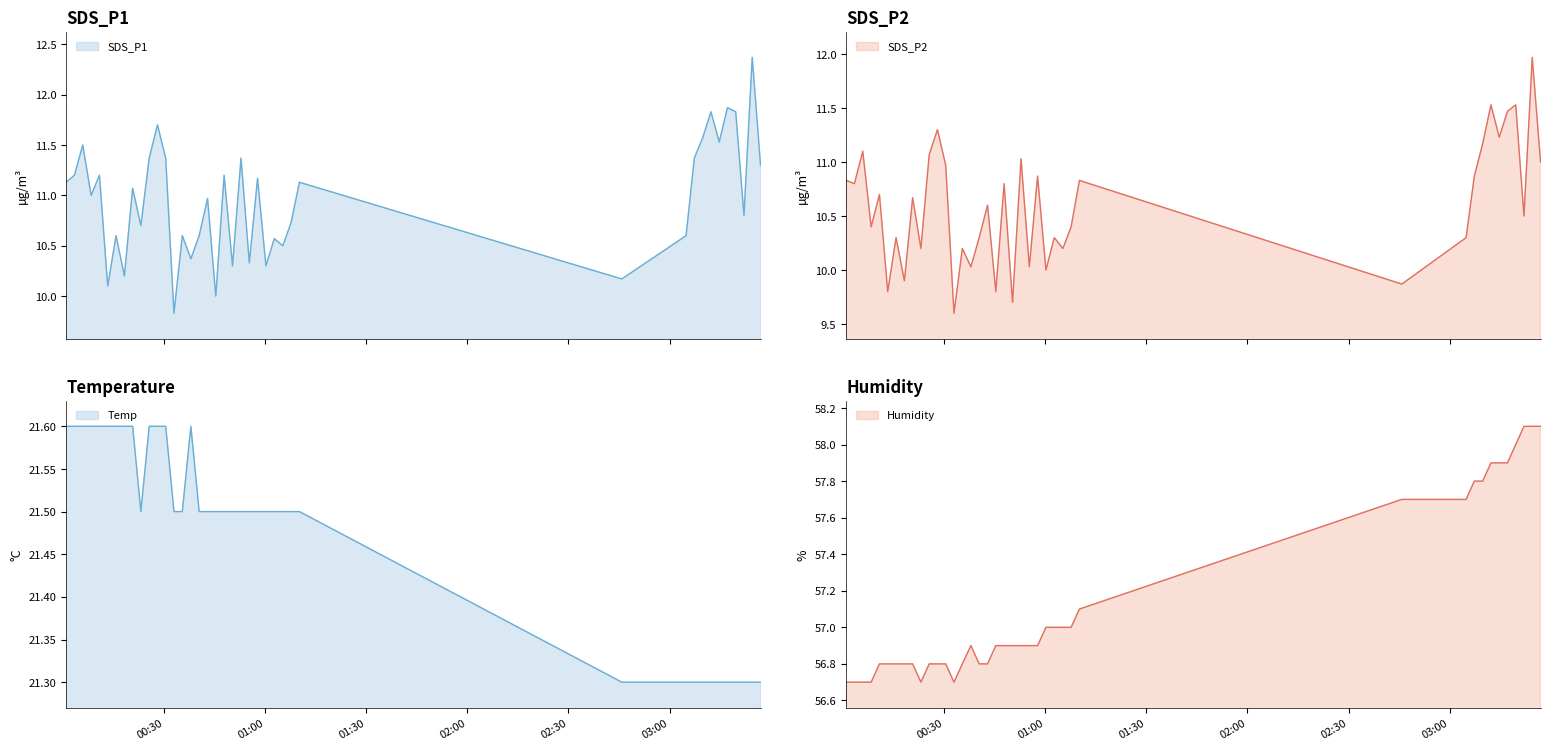

The Temp series shows 32.2 at 2024/02/09 00:35:23. True or false?

False